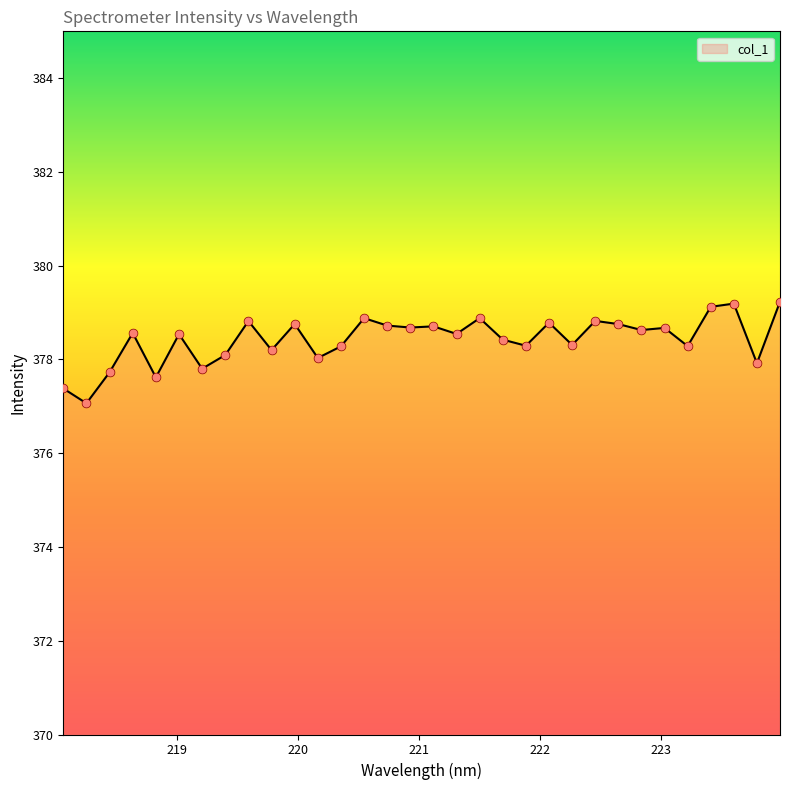

What is the difference between the maximum and minimum values?

2.2